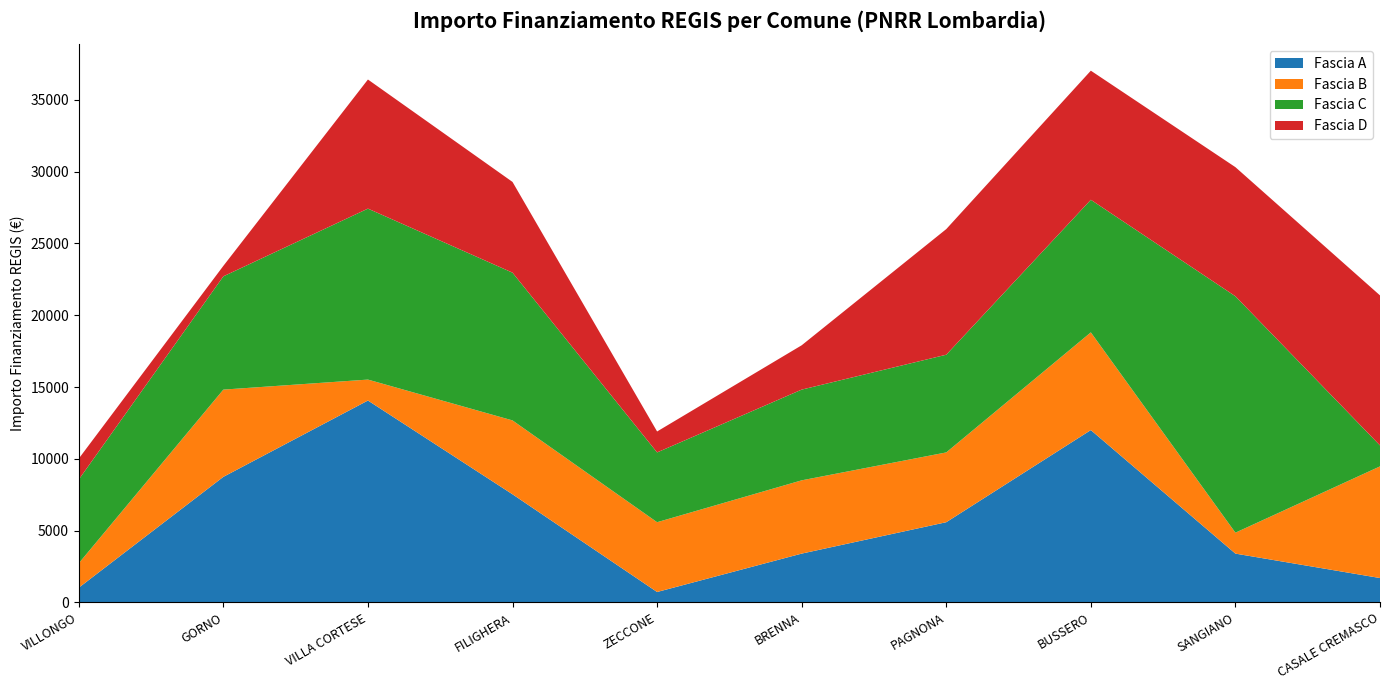

Reading right to left, list all the values displayed in this chart.

Fascia A: 1701	3402	12005	5589	3402	729	7533	14063	8748	1029
Fascia B: 7776	1458	6804	4860	5103	4860	5145	1458	6075	1701
Fascia C: 1458	16464	9234	6804	6318	4860	10290	11907	7889	5831
Fascia D: 10449	8991	8991	8748	3087	1458	6318	8991	729	1458